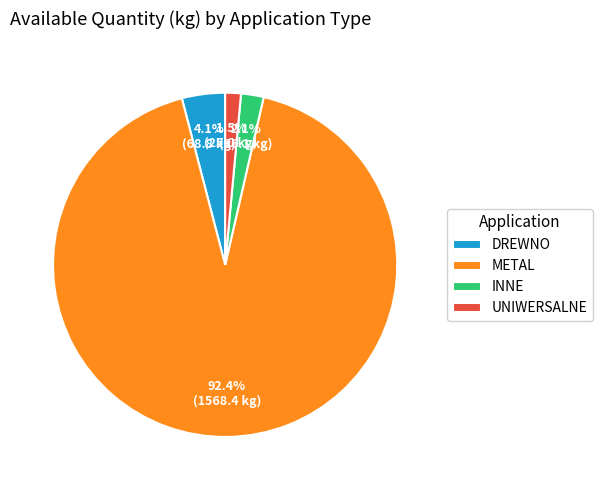

How many slices are in this pie chart?

4